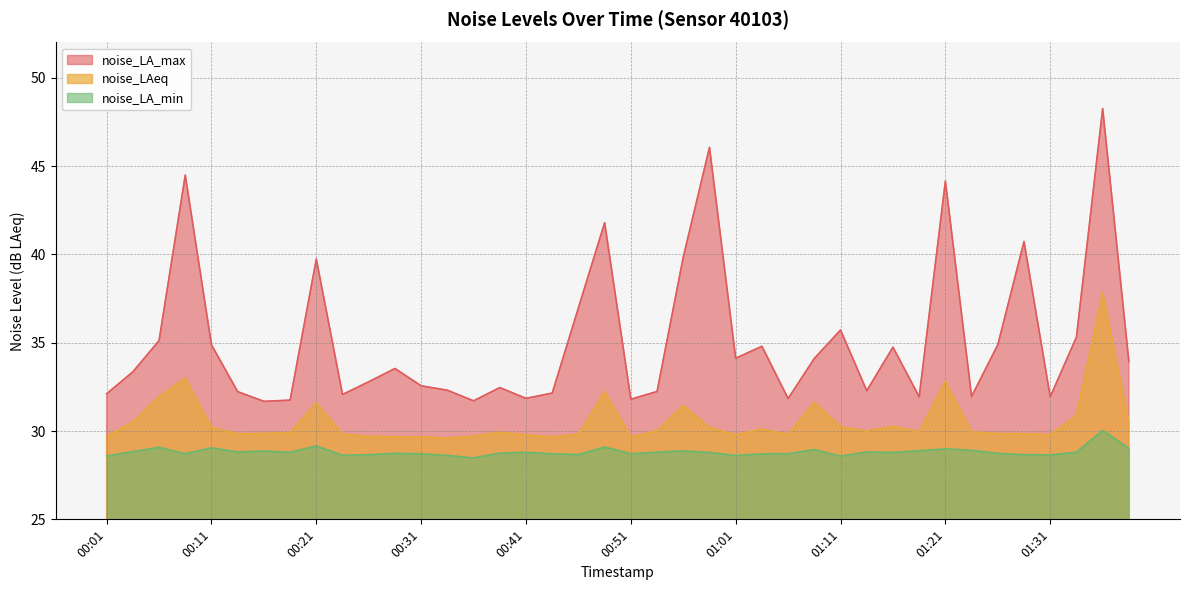

What is the approximate value of noise_LA_min at 00:03?

28.8